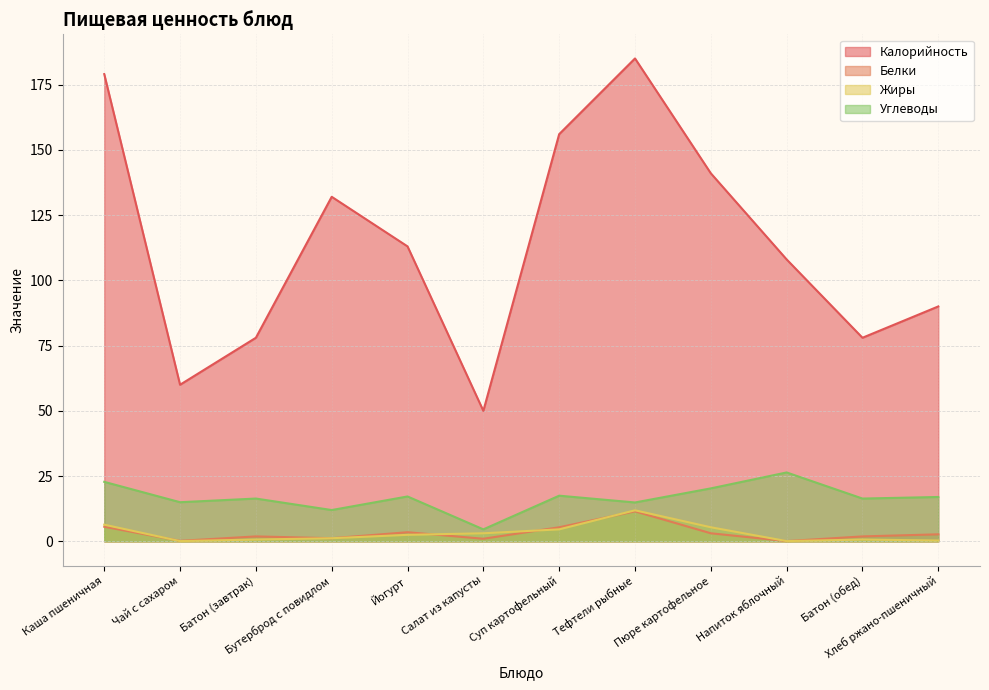

True or false: Углеводы has a value of 17.0 at Хлеб ржано-пшеничный.

True